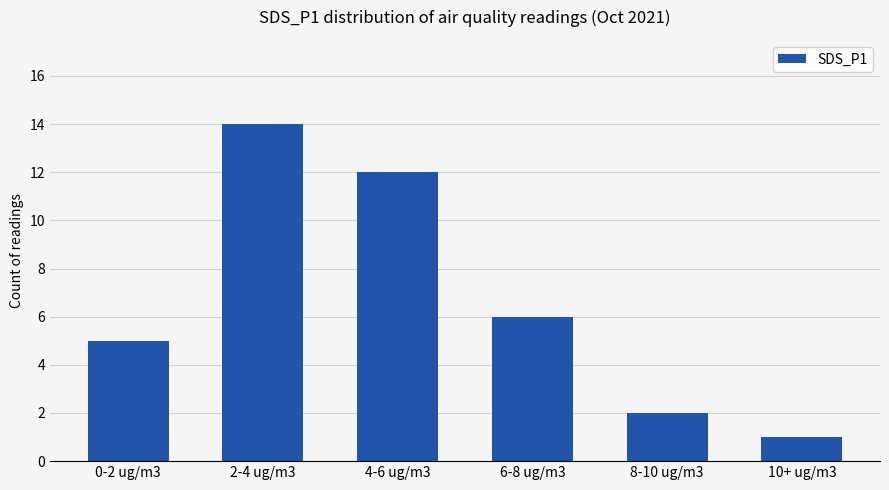

Between 2-4 ug/m3 and 8-10 ug/m3, which is larger?

2-4 ug/m3